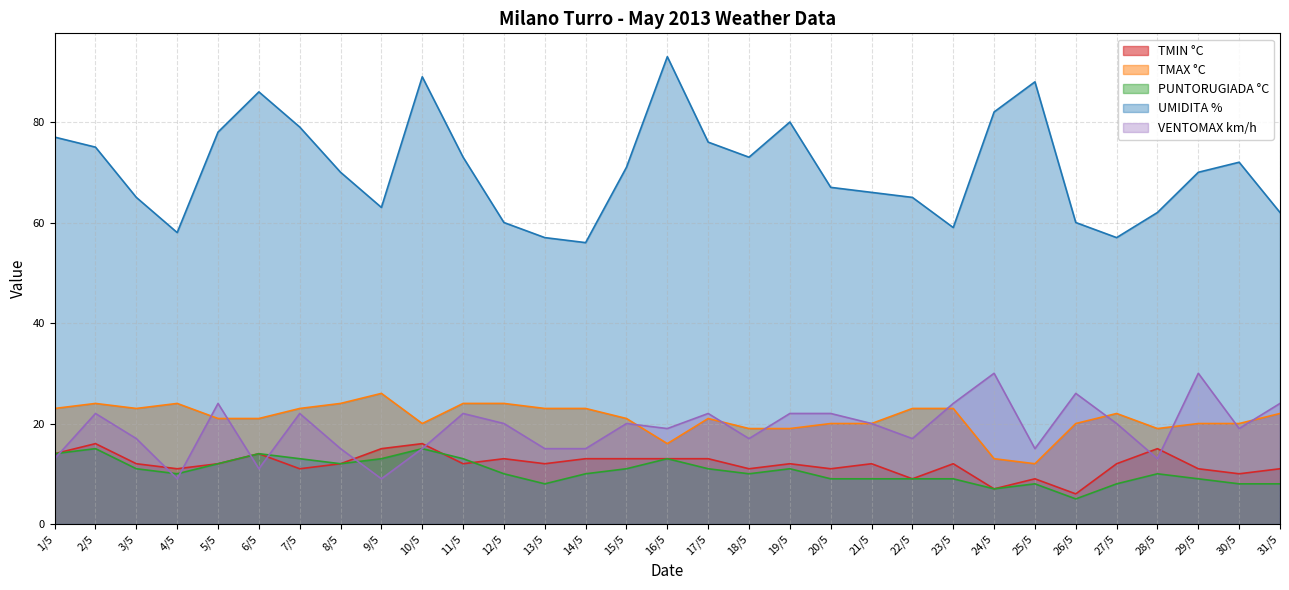

How many values in the TMIN °C series exceed 12?

11